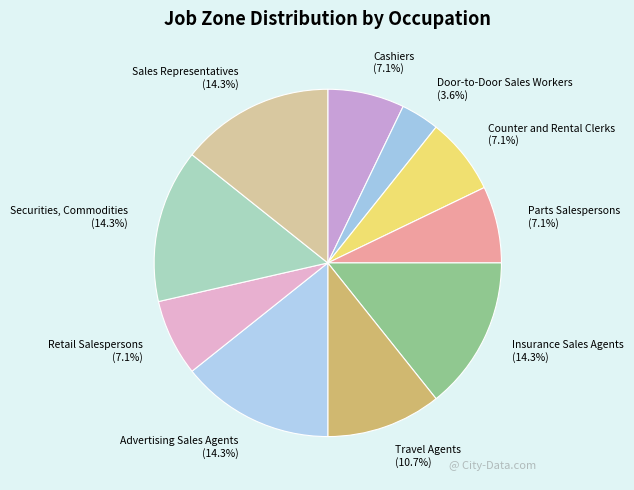

How much of the chart is everything except Retail Salespersons?

92.9%